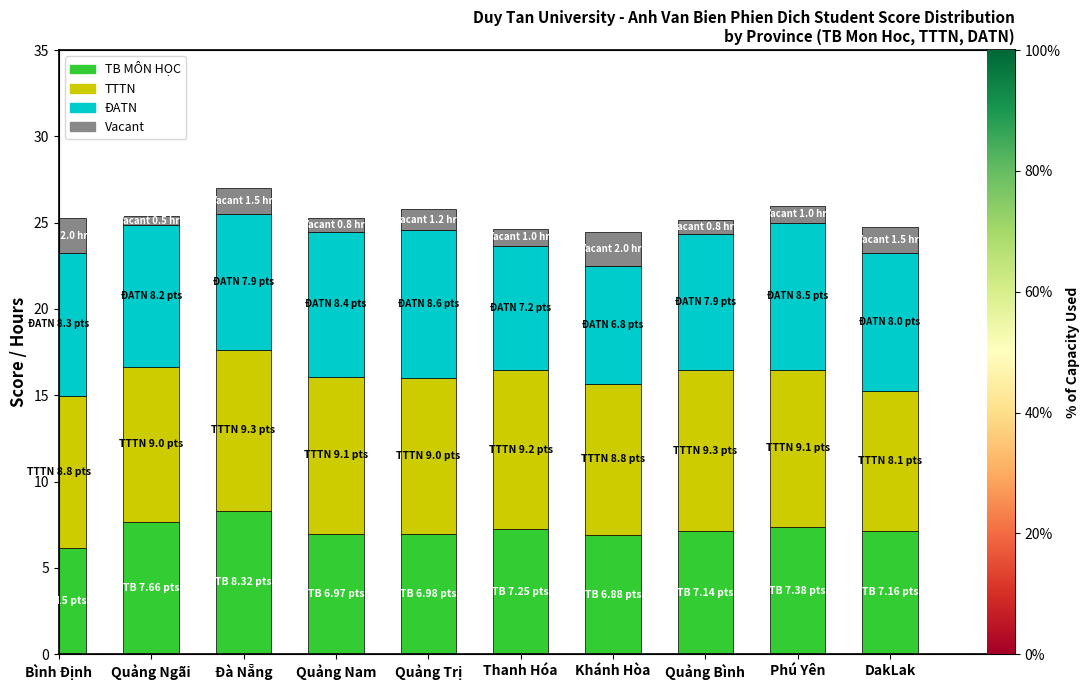

How many bars are there in total?

40